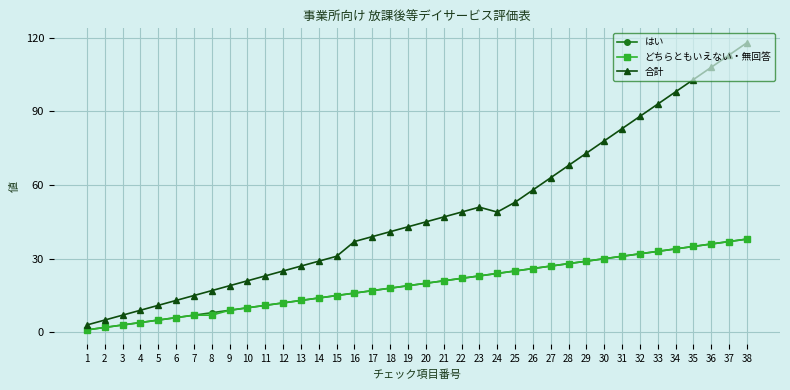

How many lines are shown in the chart?

3